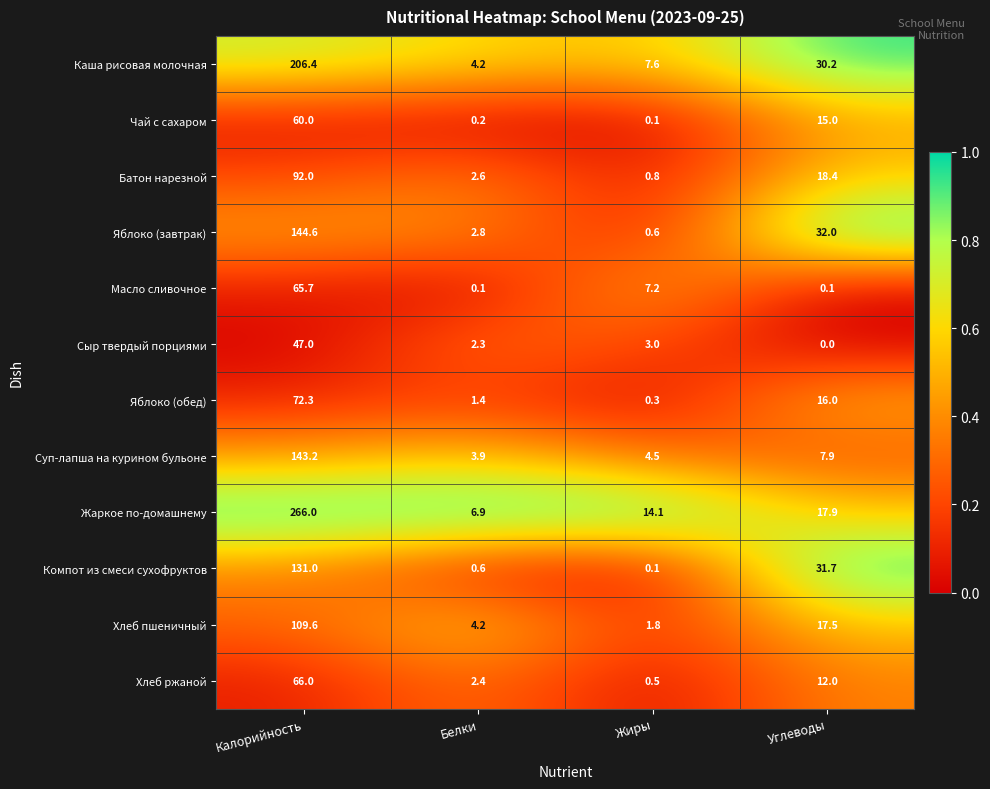

What is the difference between the highest and lowest values at Калорийность?

219.0